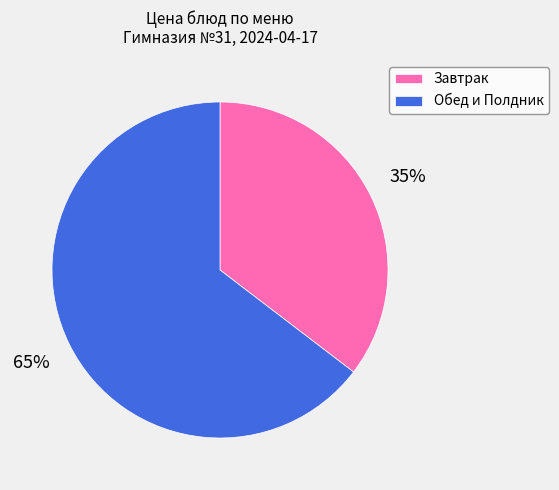

How many slices are in this pie chart?

2